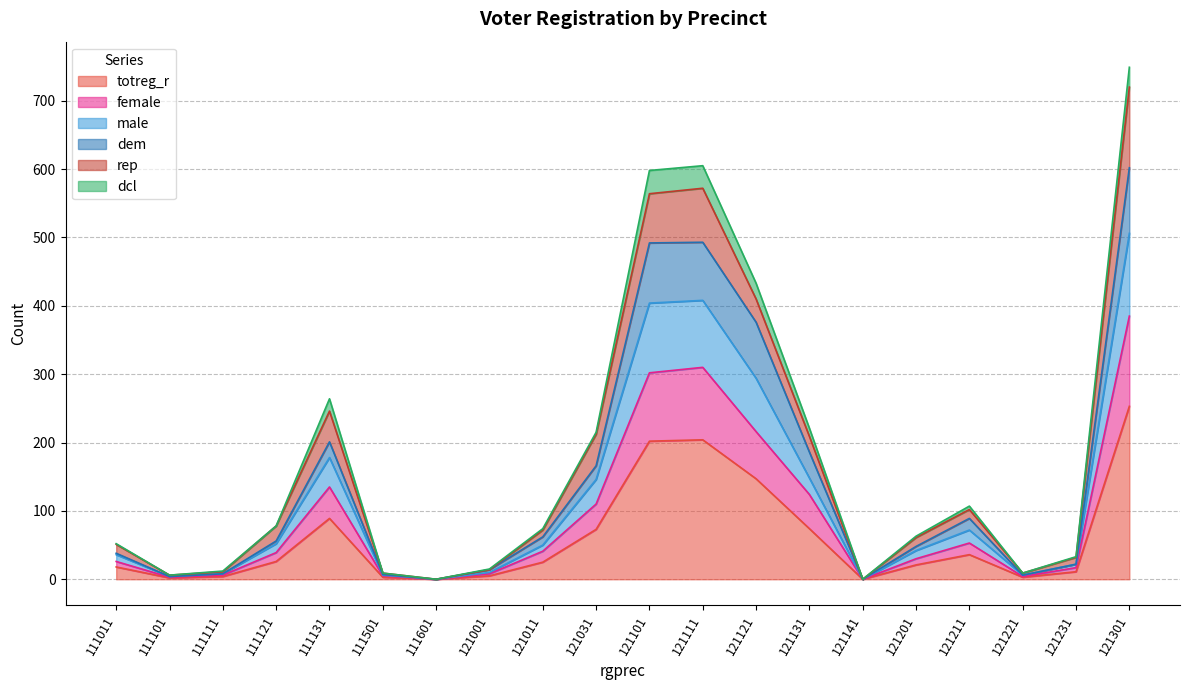

What is the total value across all series at 111131?

264